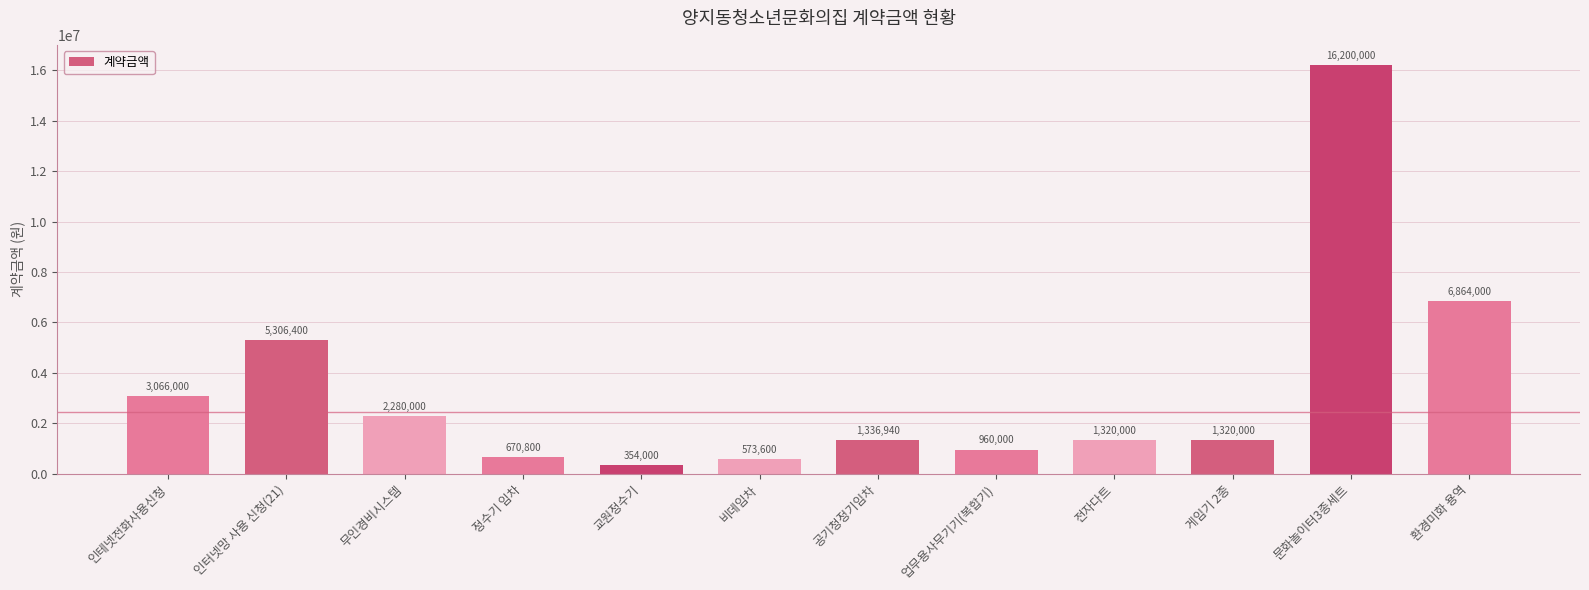

At which label is the value closest to 8277000?

환경미화 용역